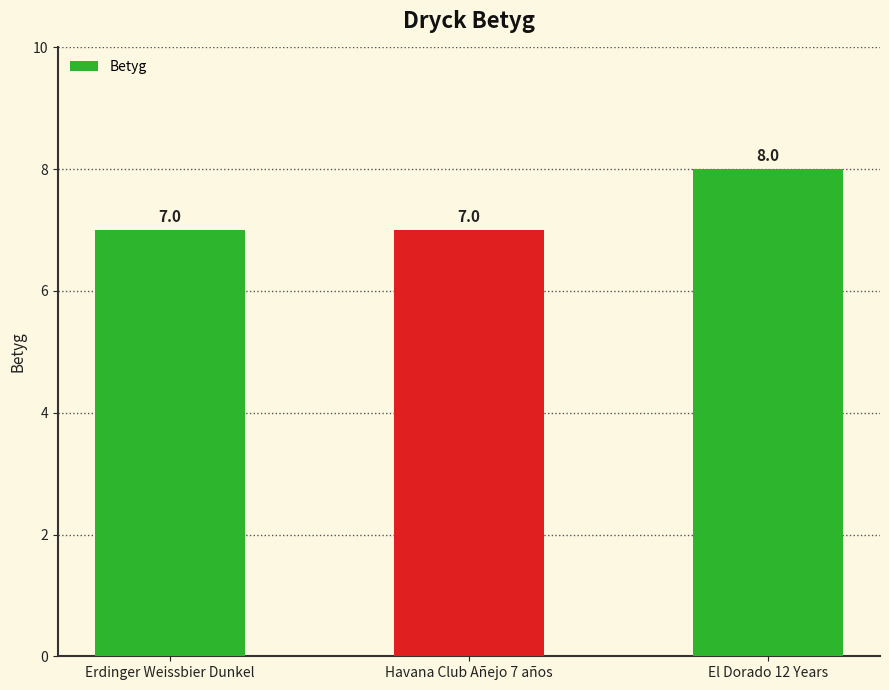

What is the label of the 1st bar from the right?

El Dorado 12 Years